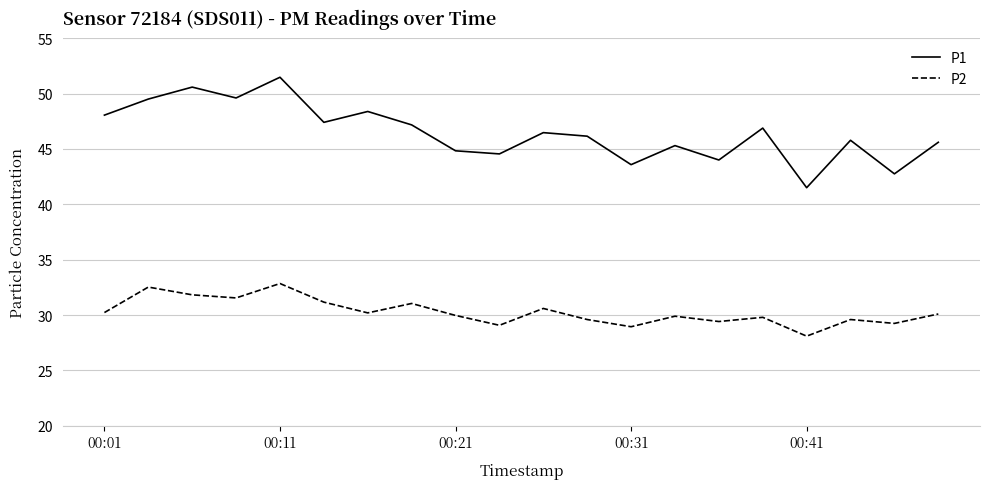

What is the greatest value displayed?

51.5